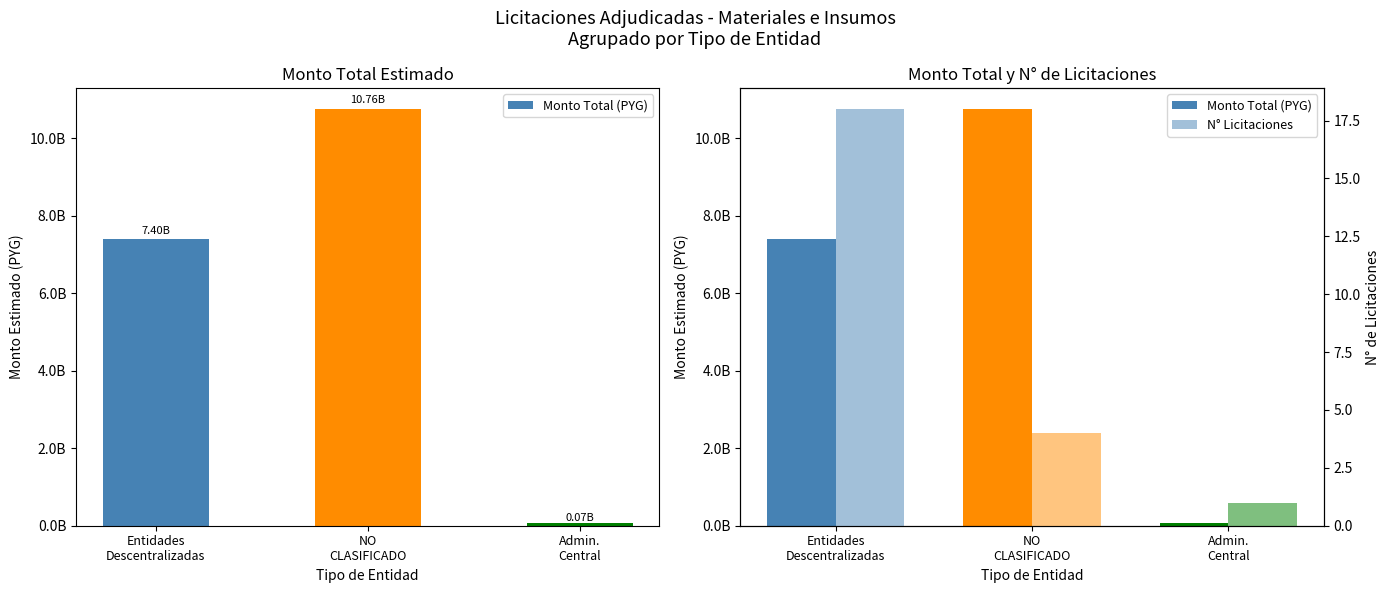

Between Entidades
Descentralizadas and Admin.
Central, which is larger?

Entidades
Descentralizadas